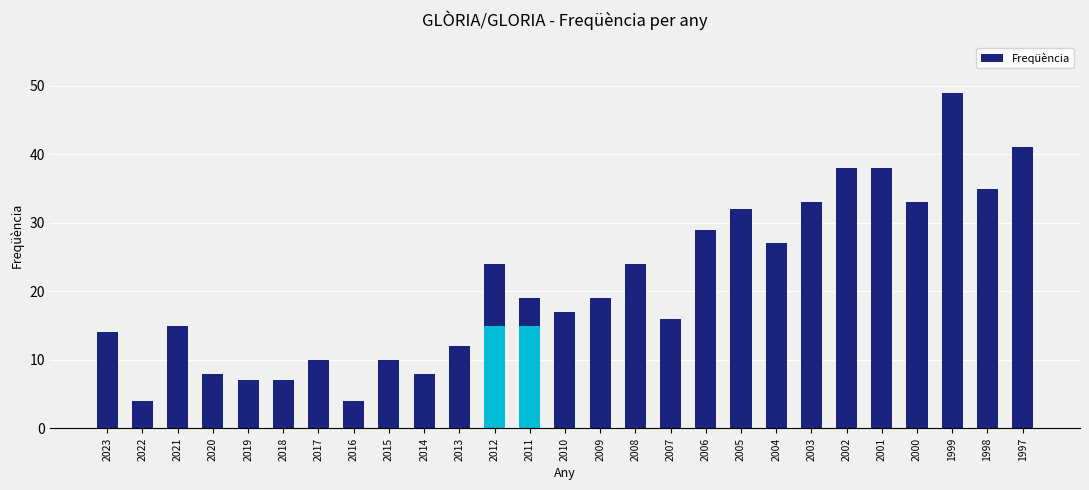

Where does the data first go above 19?

2012